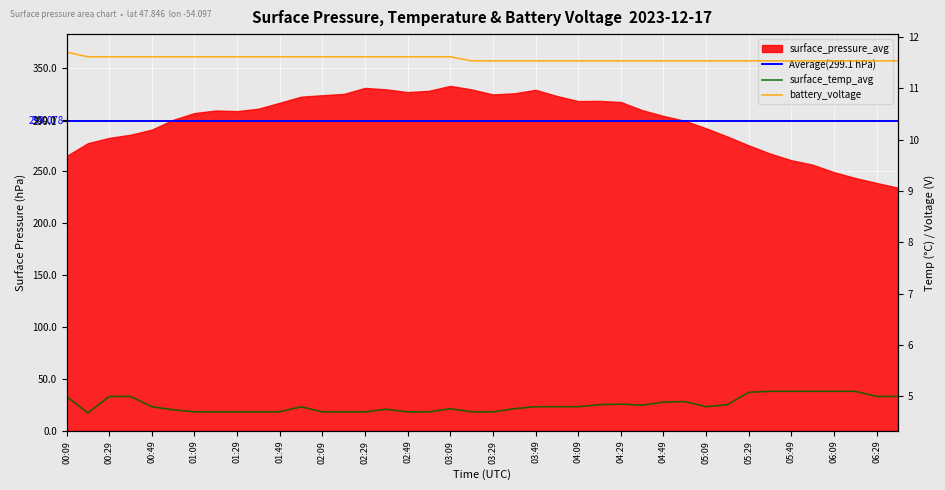

How many categories are shown in the chart?

40